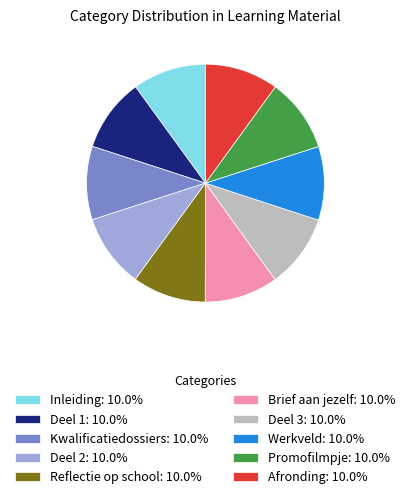

Does Deel 3 account for over 50% of the chart?

No